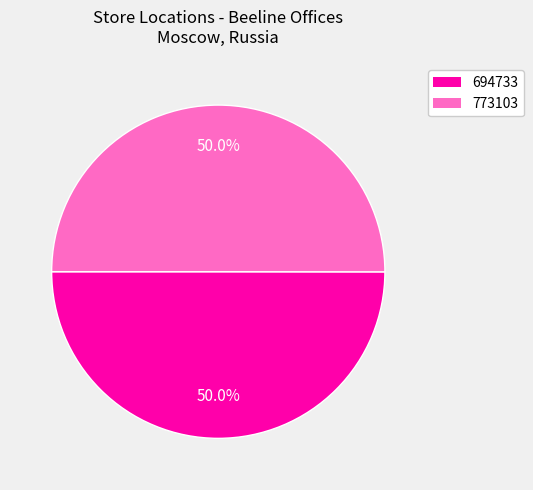

To the nearest percent, what percentage of the pie is 694733?

50%